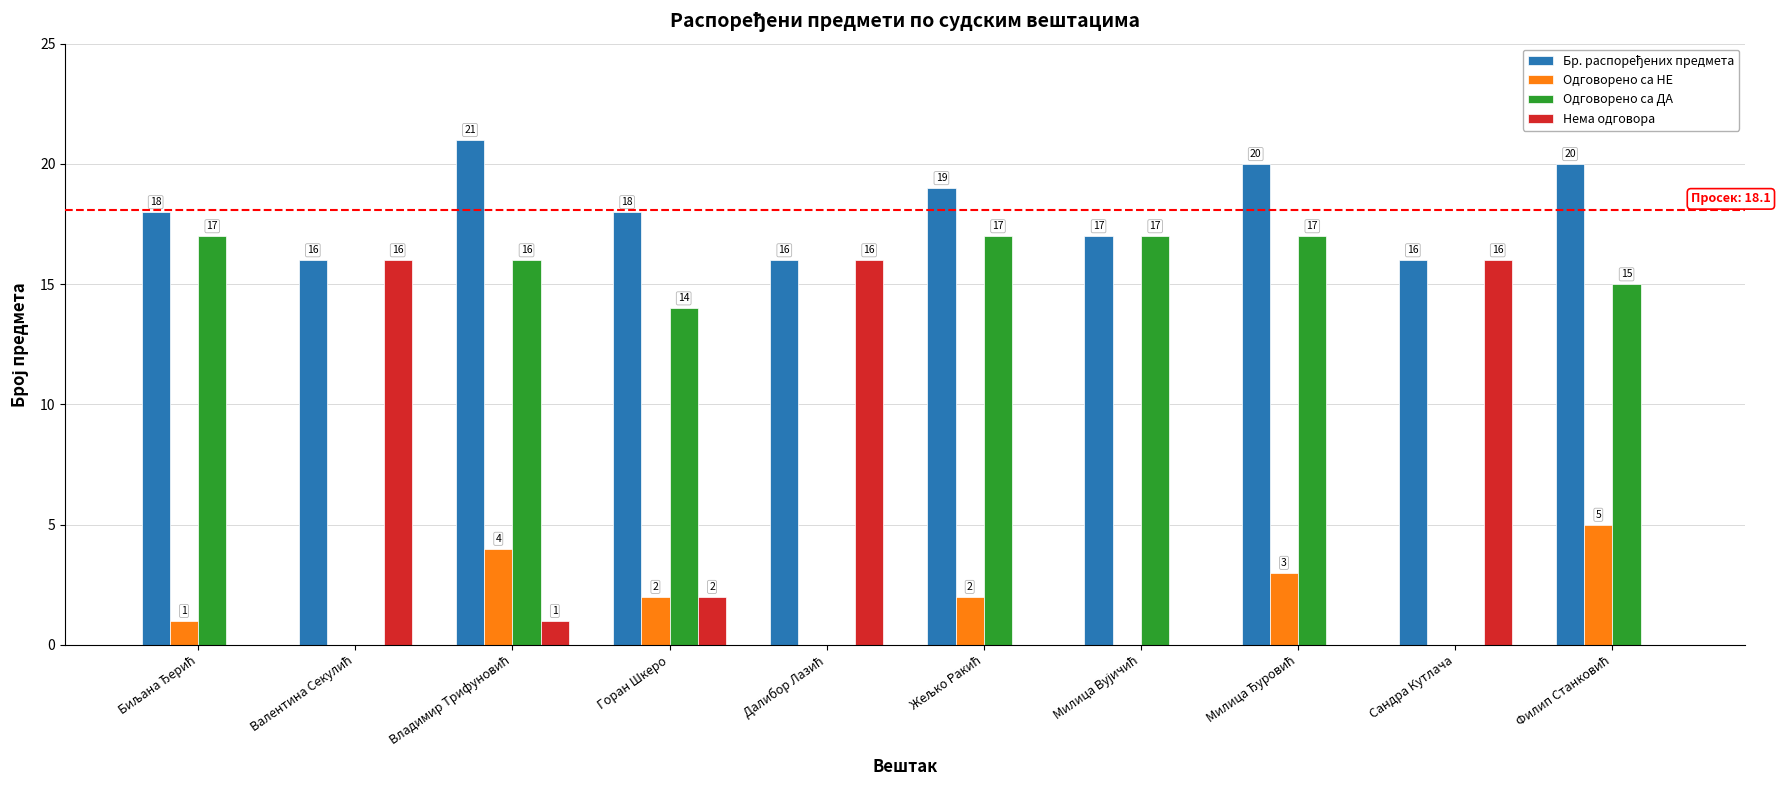

How many groups of bars are there?

10